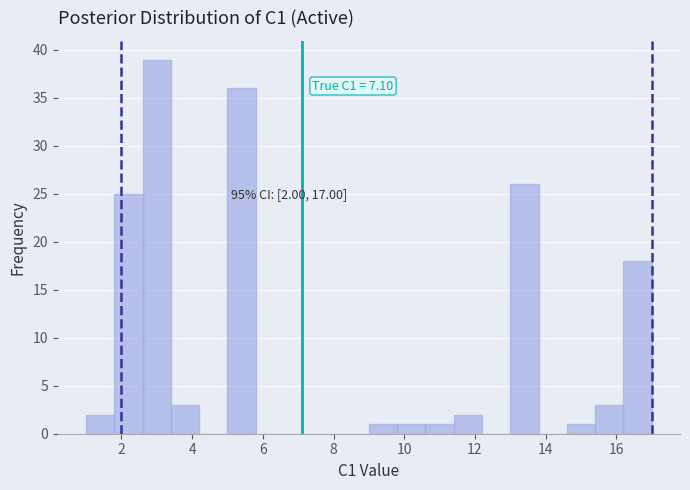

Which range on the x-axis has the tallest bar?

2.6 to 3.4